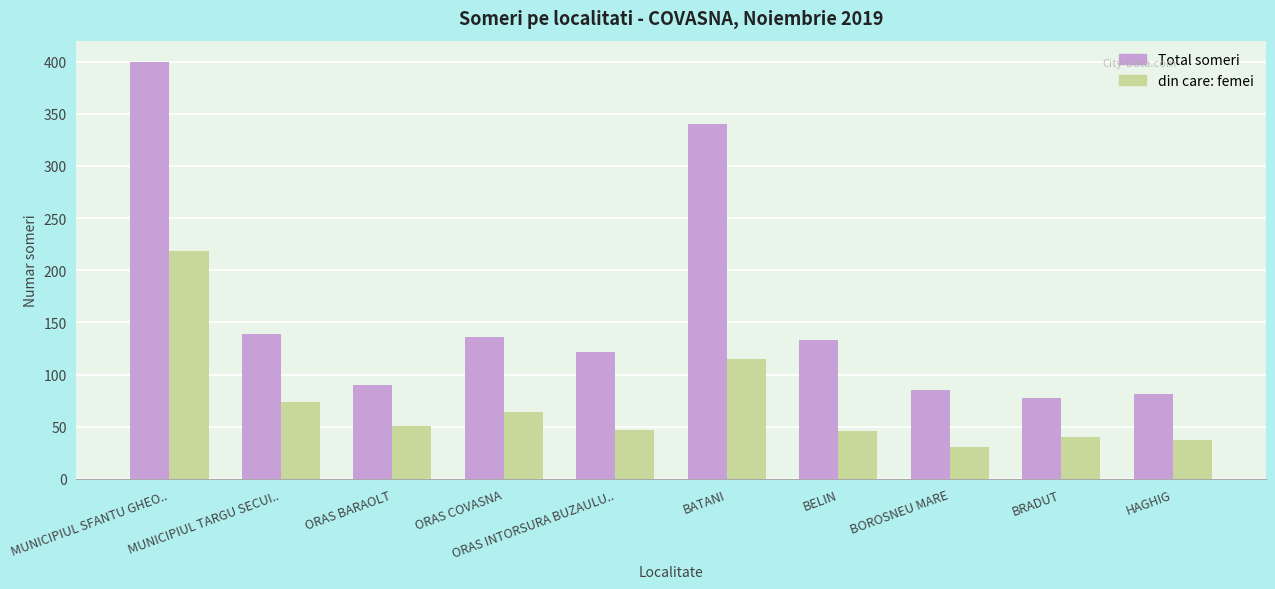

Which series has the largest total across all categories?

Total someri